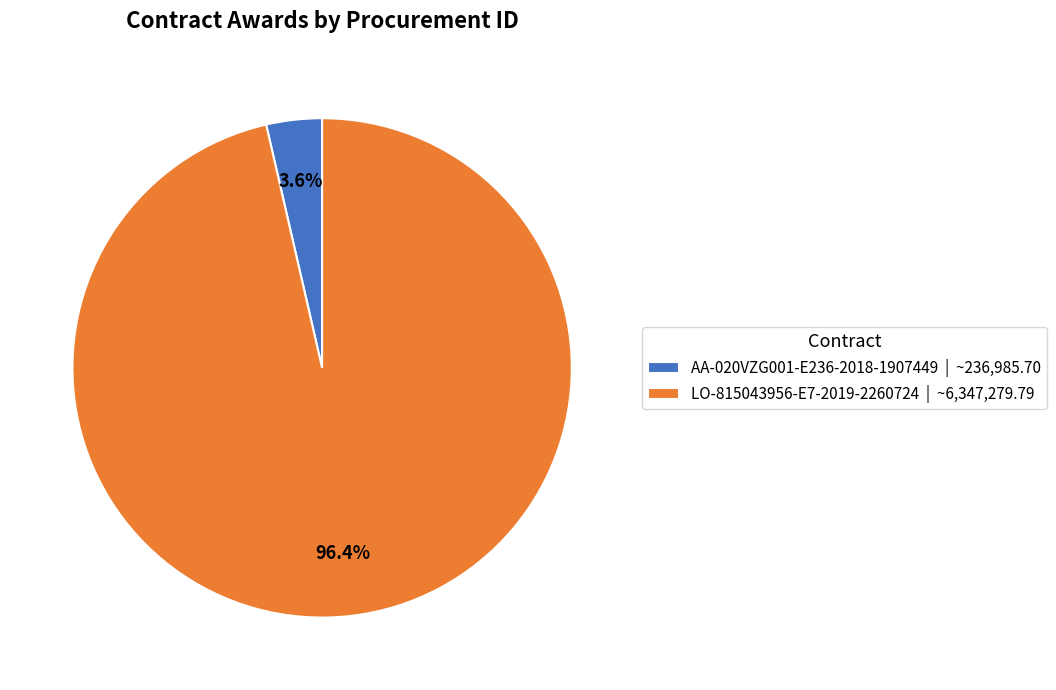

To the nearest percent, what is the combined percentage of LO-815043956-E7-2019-2260724 and AA-020VZG001-E236-2018-1907449?

100%